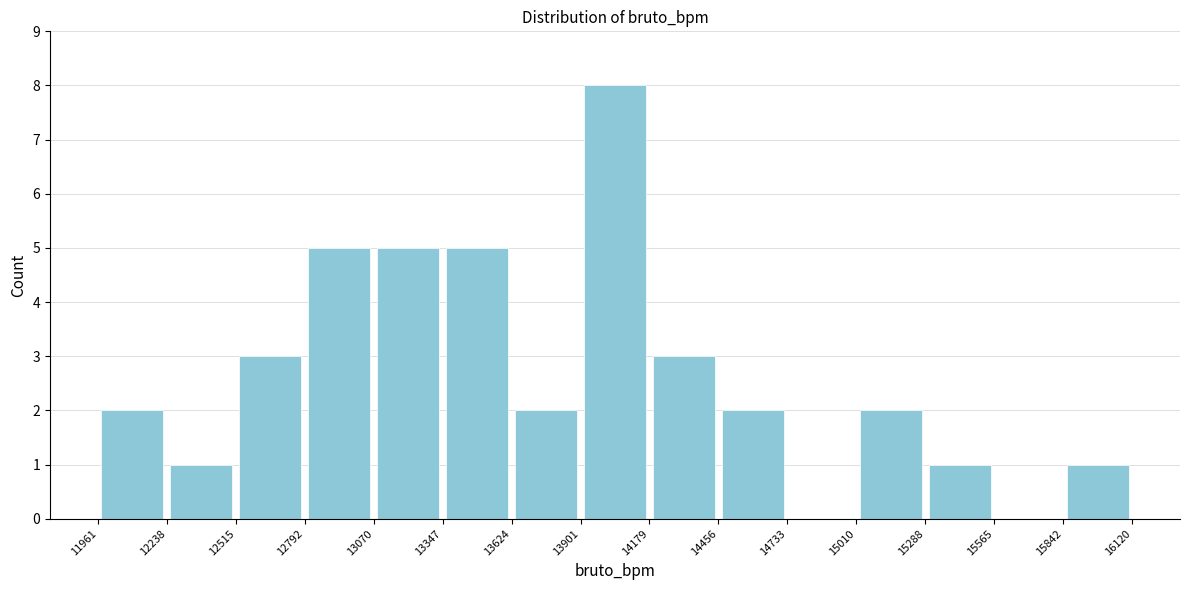

How tall is the bar that spans 13347 to 13624 on the x-axis? The values are not printed on the chart, so give them approximately, as read against the axis.

5